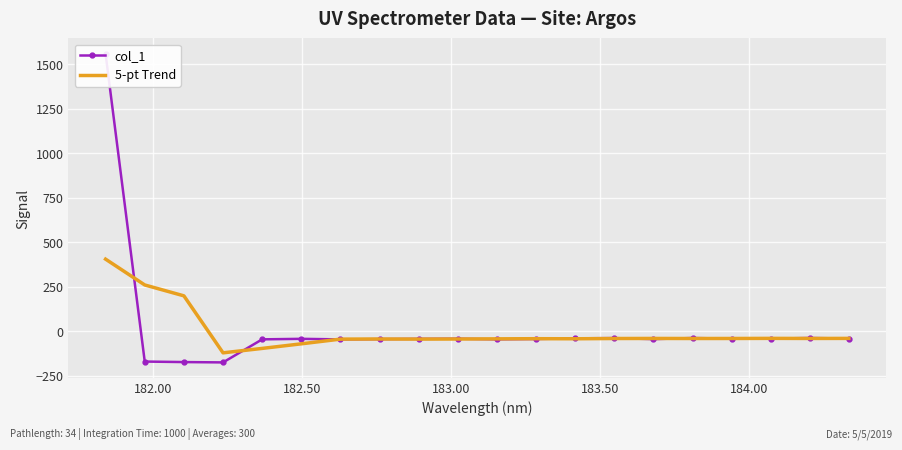

In 5-pt Trend, how many points are higher than both neighbors (excluding endpoints)?

4